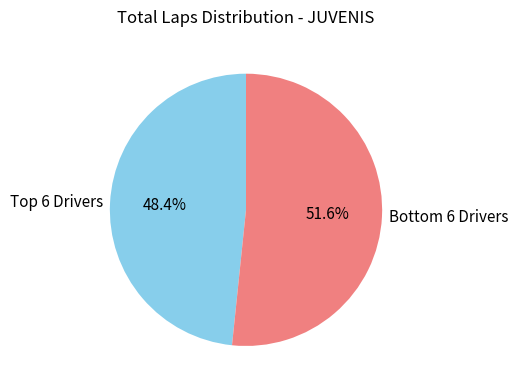

Rank the categories by value from lowest to highest.

Top 6 Drivers, Bottom 6 Drivers